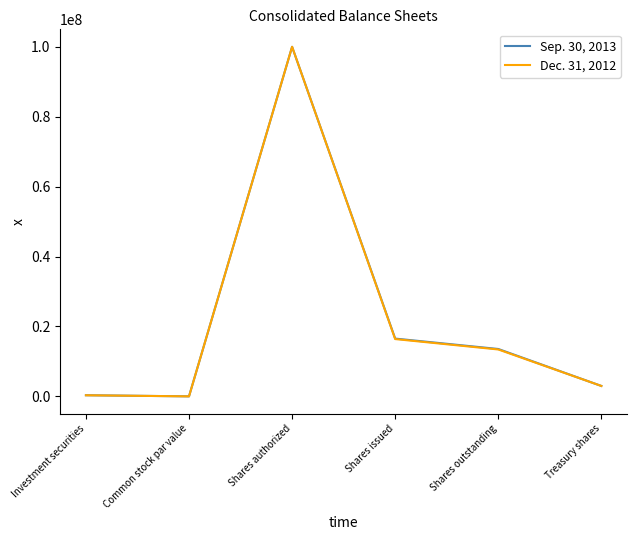

What is the spread (max minus min) of values at Shares outstanding?

138748